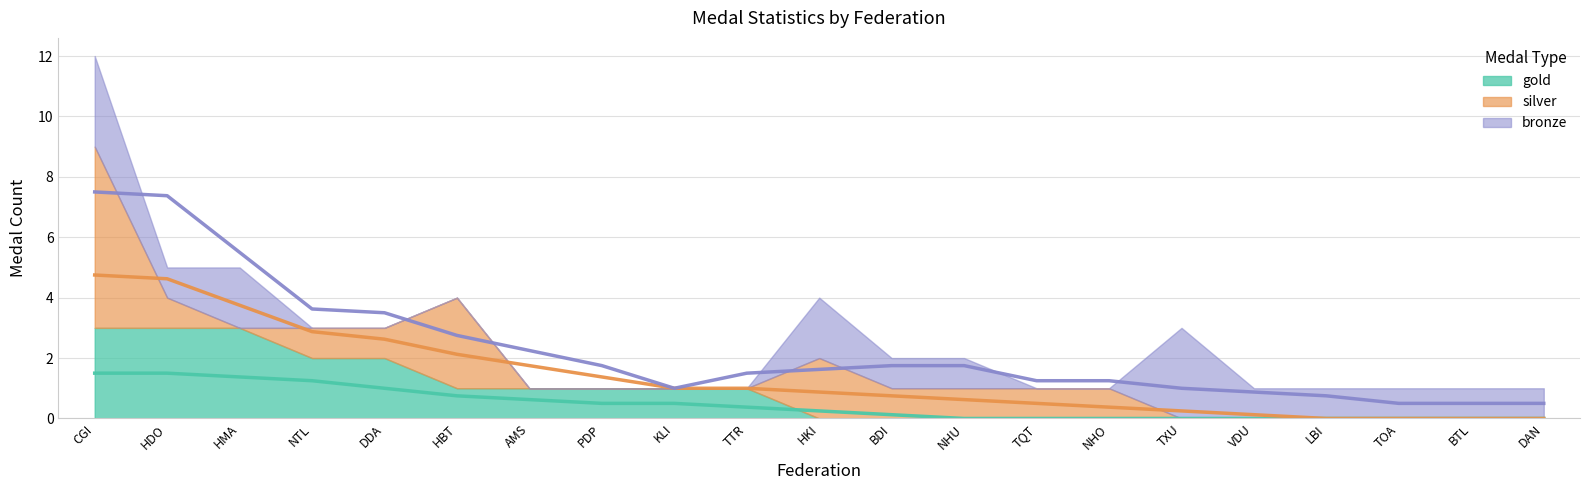

At which label is bronze closest to 1?

HDO